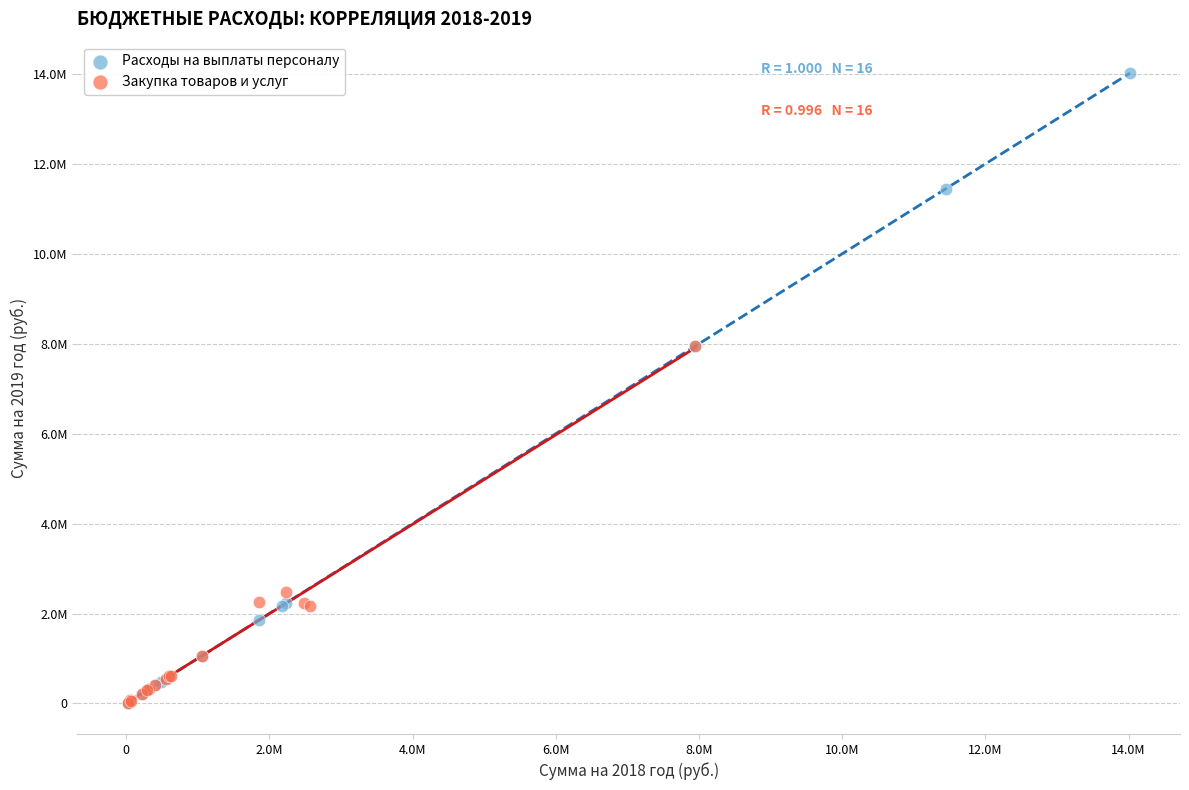

What are all the series names shown in the legend?

Расходы на выплаты персоналу, Закупка товаров и услуг